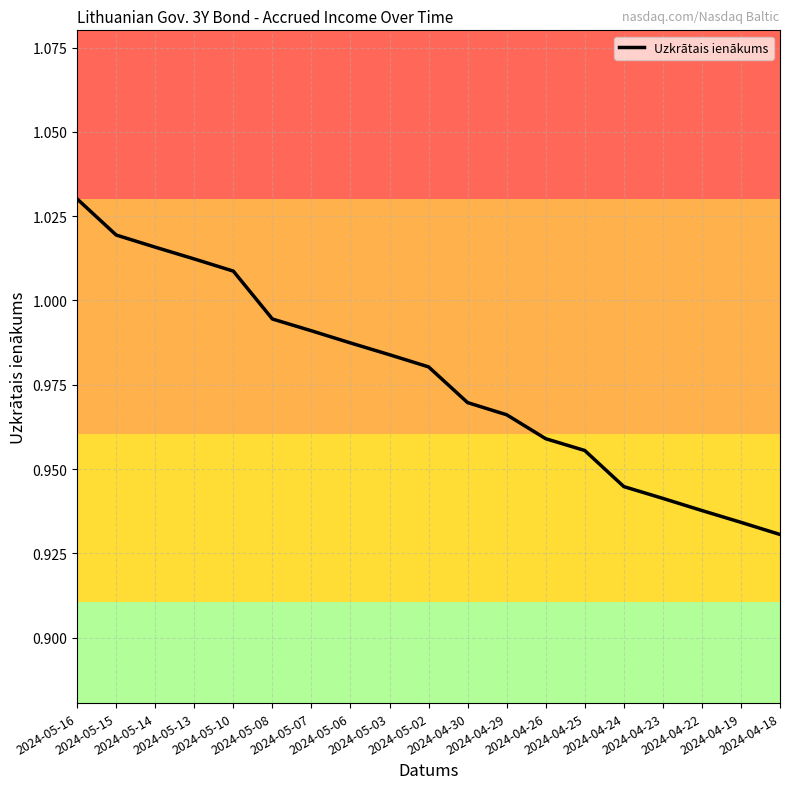

List the labels in order of value, smallest first.

2024-04-18, 2024-04-19, 2024-04-22, 2024-04-23, 2024-04-24, 2024-04-25, 2024-04-26, 2024-04-29, 2024-04-30, 2024-05-02, 2024-05-03, 2024-05-06, 2024-05-07, 2024-05-08, 2024-05-10, 2024-05-13, 2024-05-14, 2024-05-15, 2024-05-16